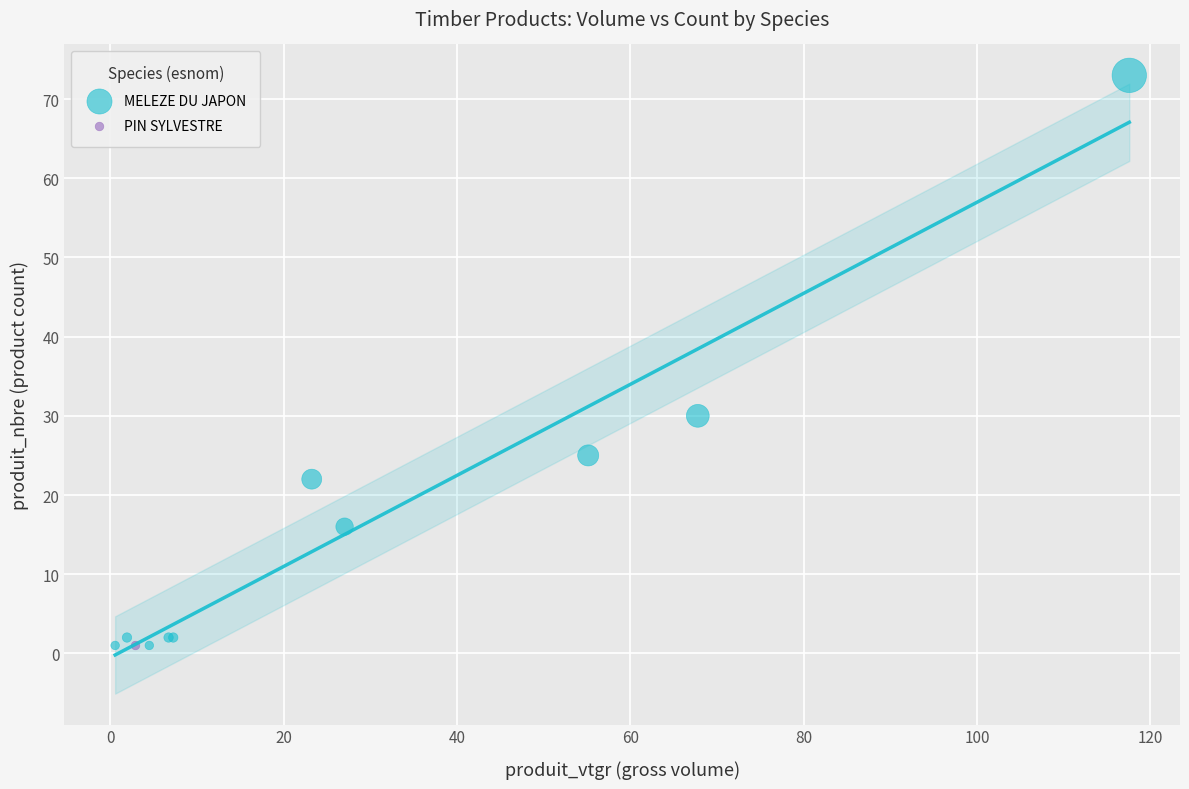

What are all the series names shown in the legend?

MELEZE DU JAPON, PIN SYLVESTRE